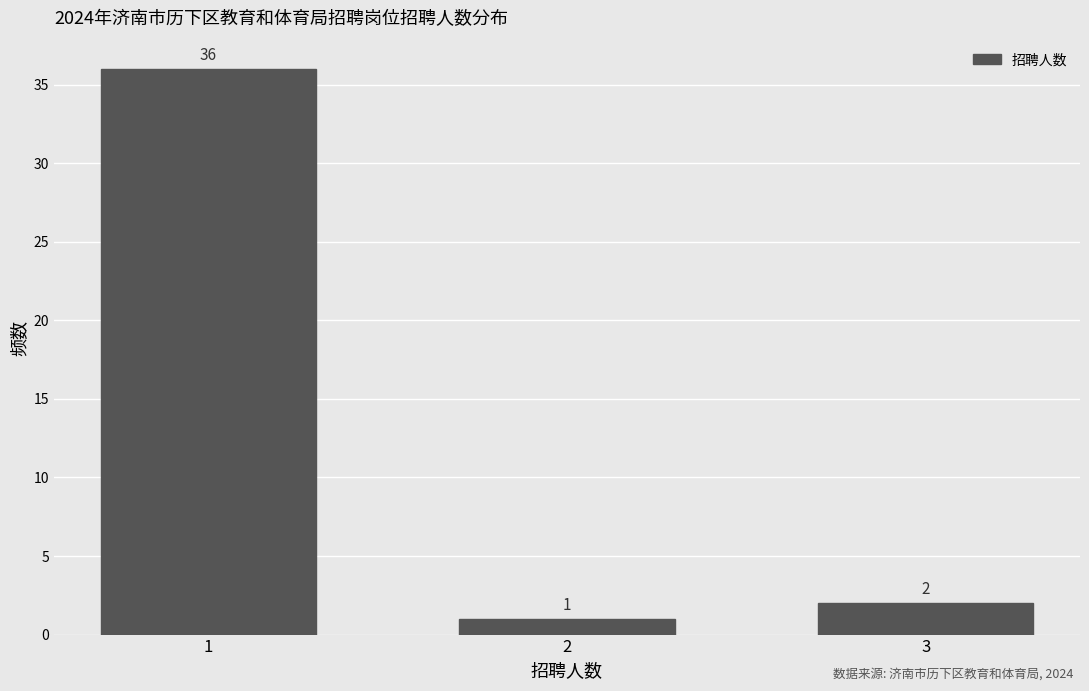

Reading right to left, extract all data points from this chart.

3=2	2=1	1=36